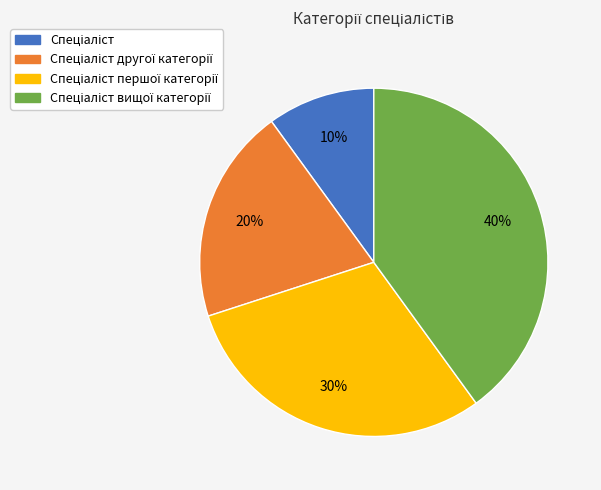

Is there a majority slice in this chart?

No